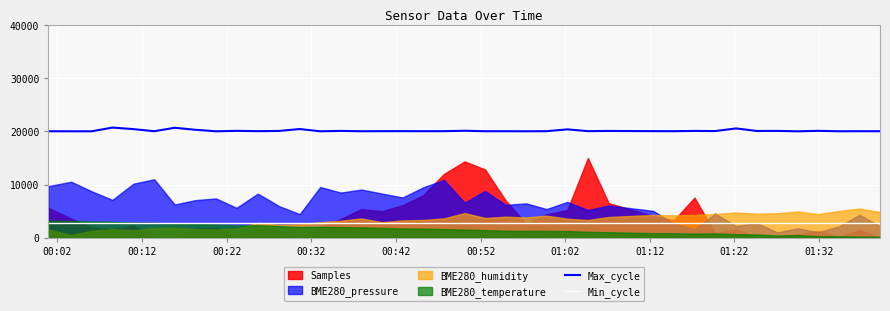

How many interior local peaks does the Max_cycle series have?

14